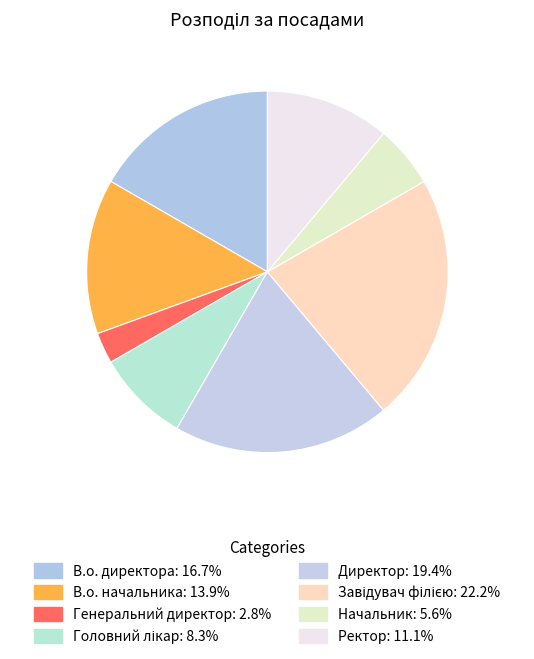

Is there any slice that represents more than half of the pie?

No